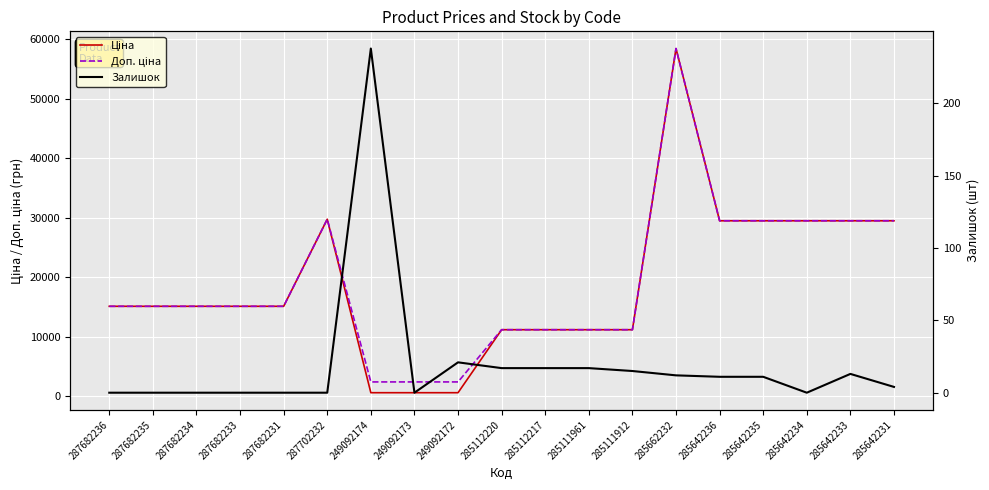

What is the total value across all series at 249092172?

3039.6